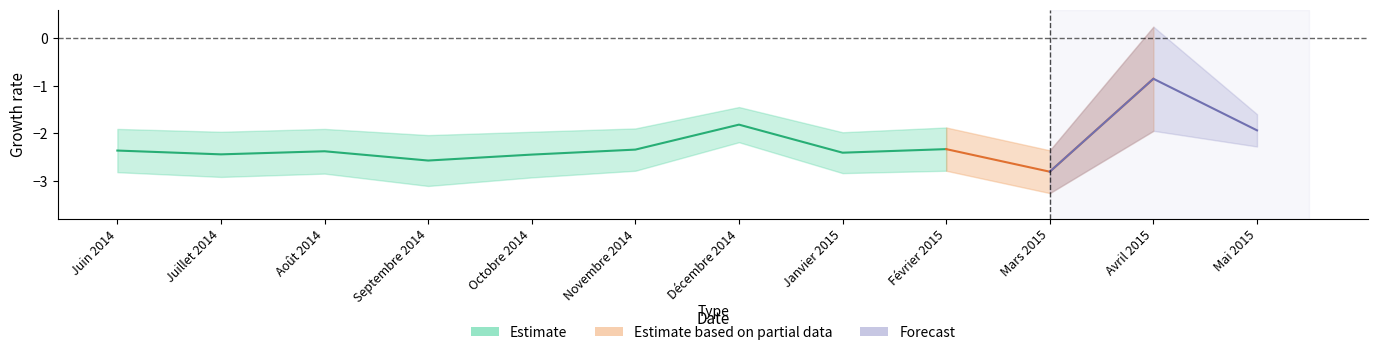

What is the label of the 7th point from the left?

Décembre 2014